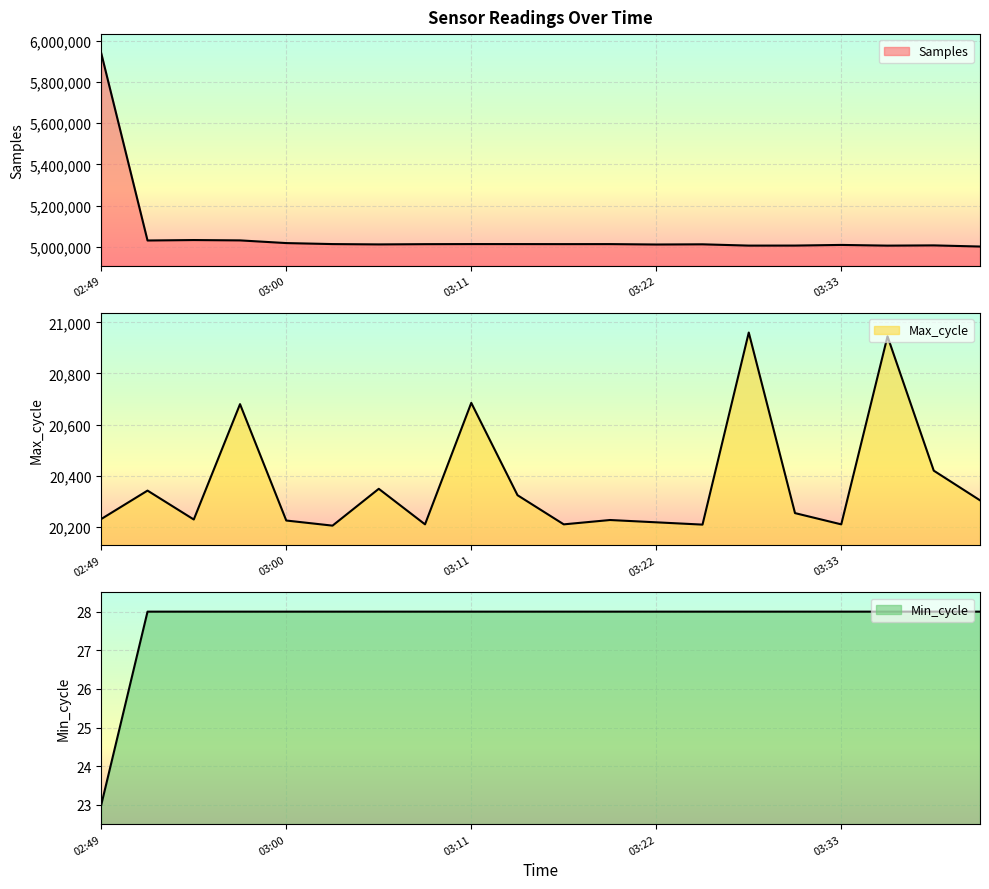

What is the difference between the highest and lowest values at 03:30?

5005780